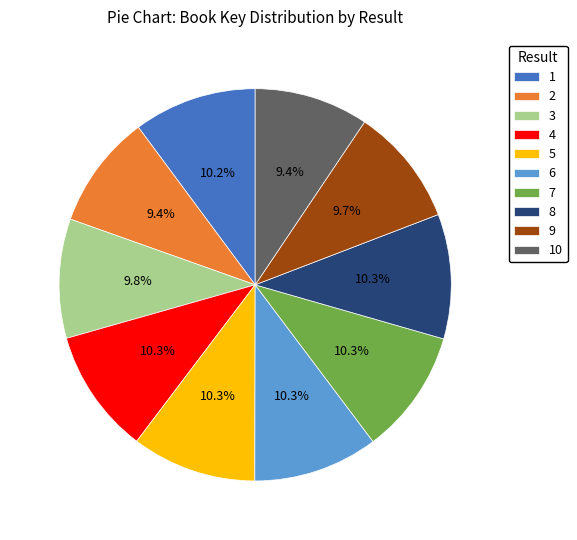

Does 2 represent more than half of the total?

No